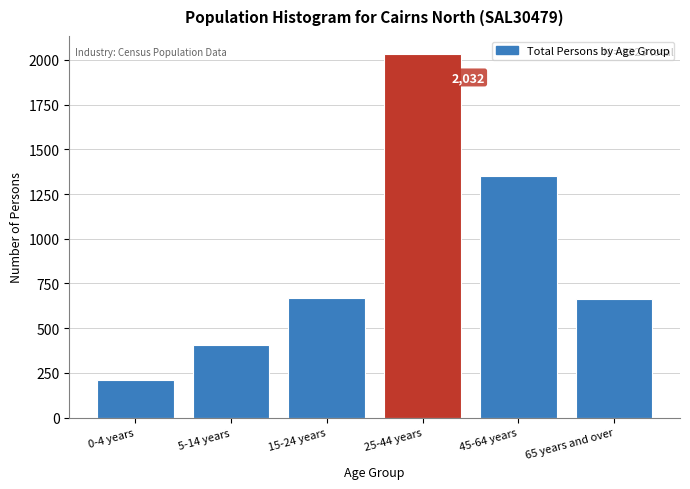

Which category has the highest value across all series?

25-44 years